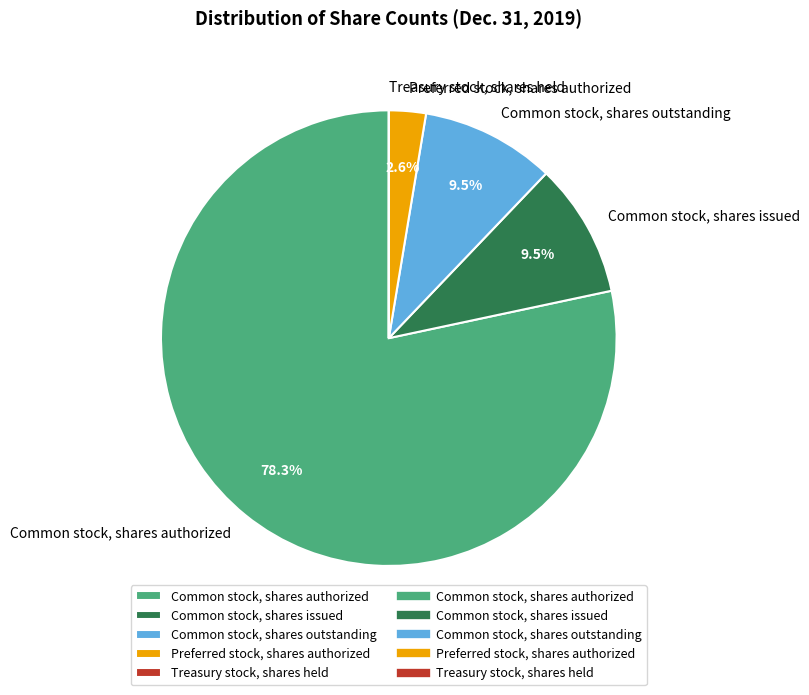

What is the majority slice?

Common stock, shares authorized